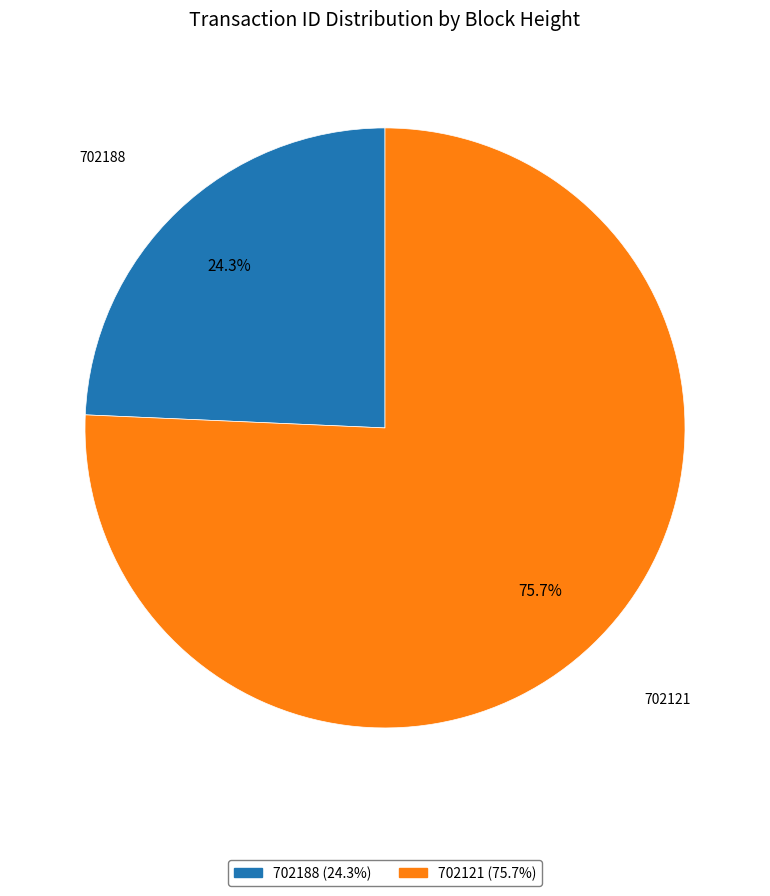

Which category has the biggest portion of the pie?

702121